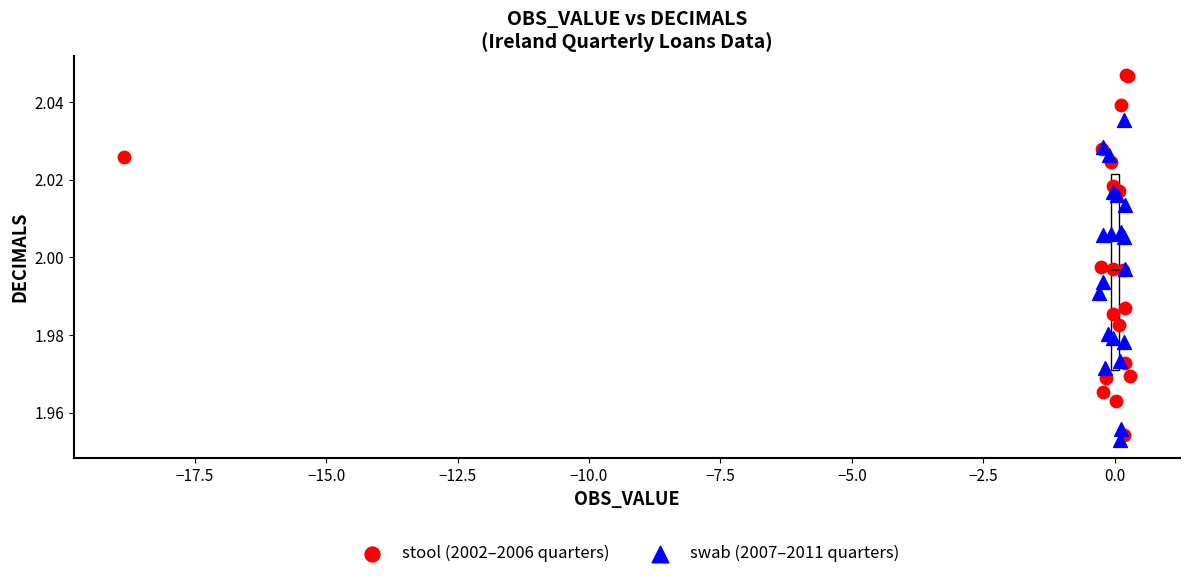

Which series contains the lowest Y value?

swab (2007–2011 quarters)